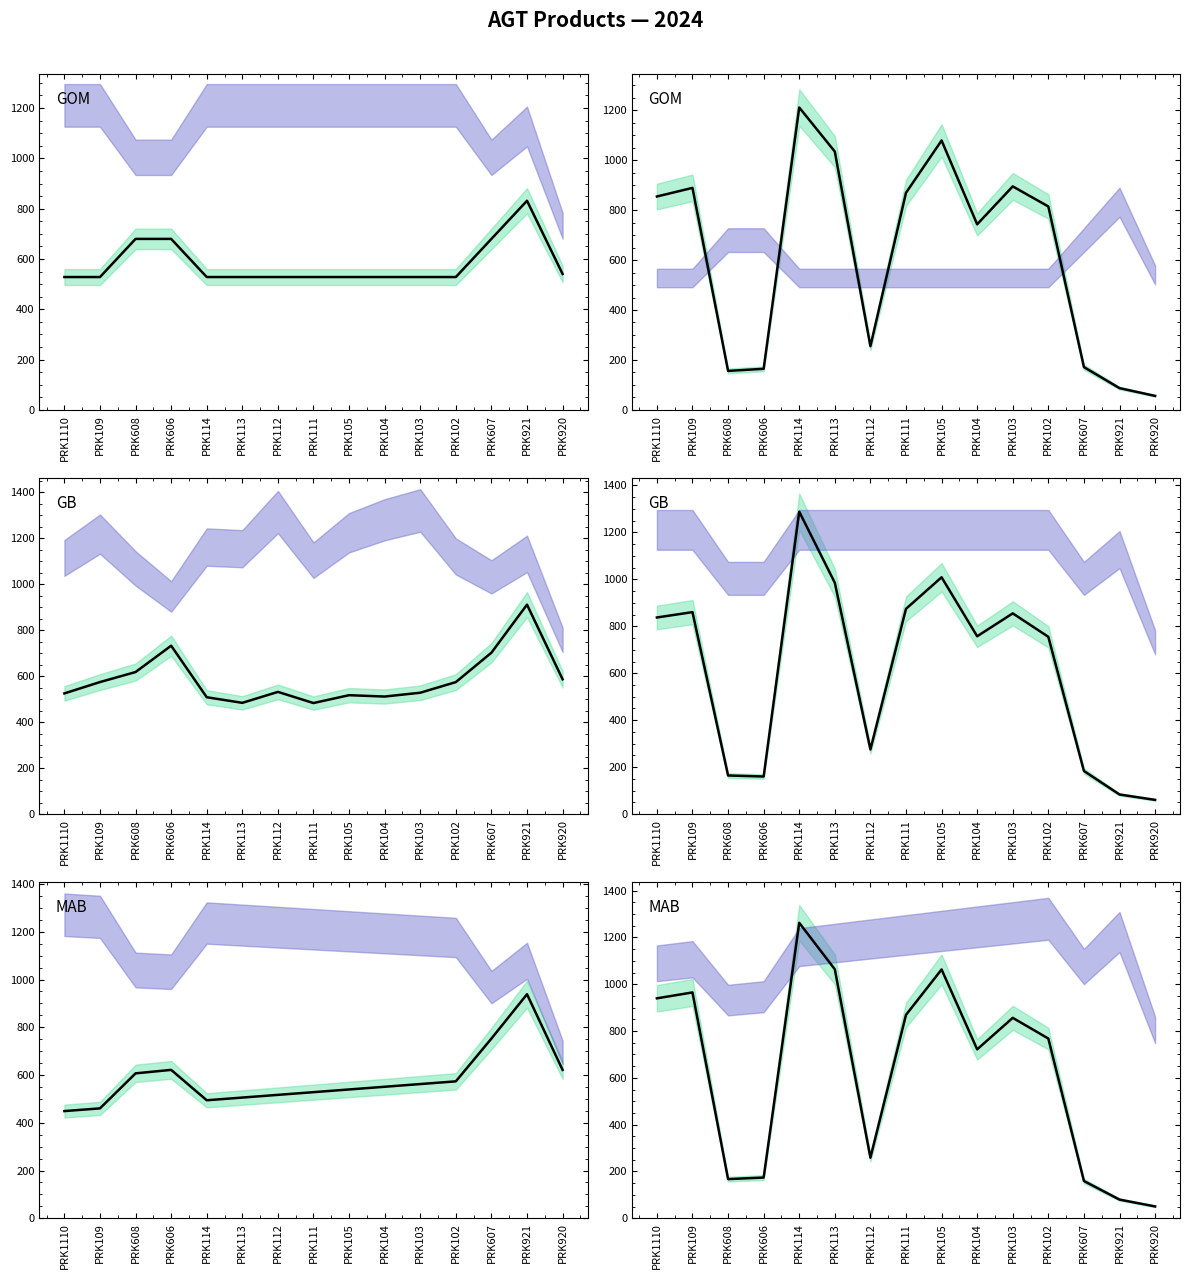

At how many categories does at least one series exceed 733?

10